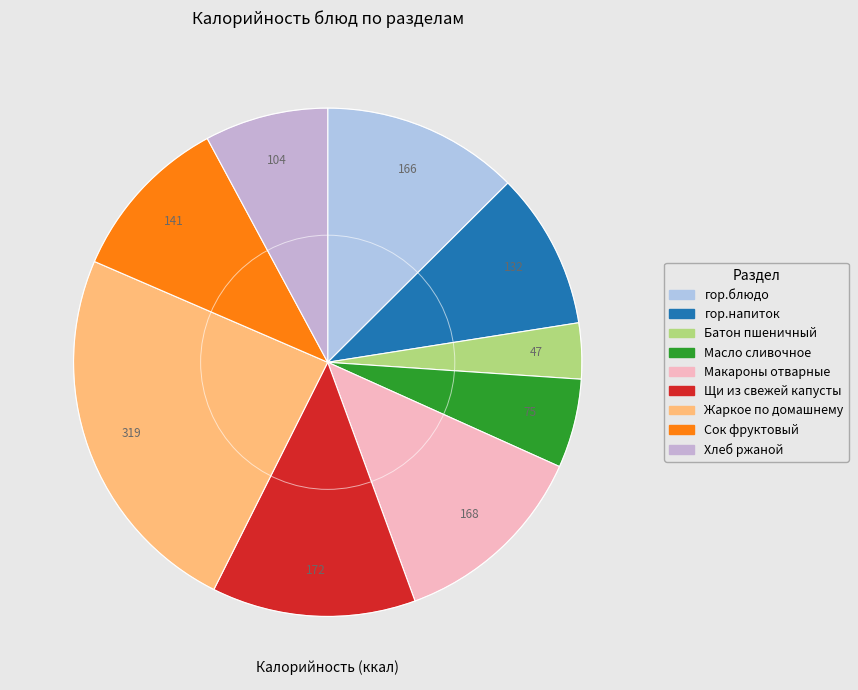

Is the sum of Сок фруктовый and Батон пшеничный greater than half?

No